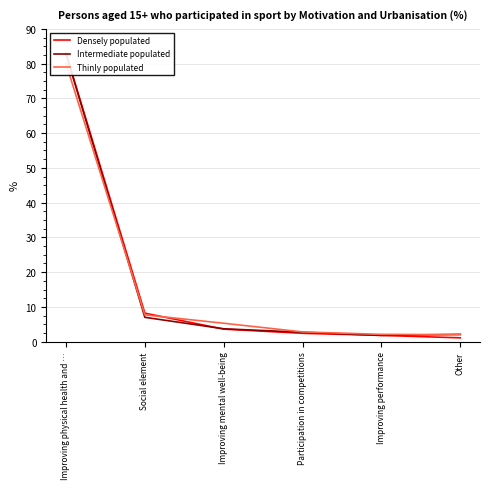

What is the total value across all series at Improving performance?

5.7